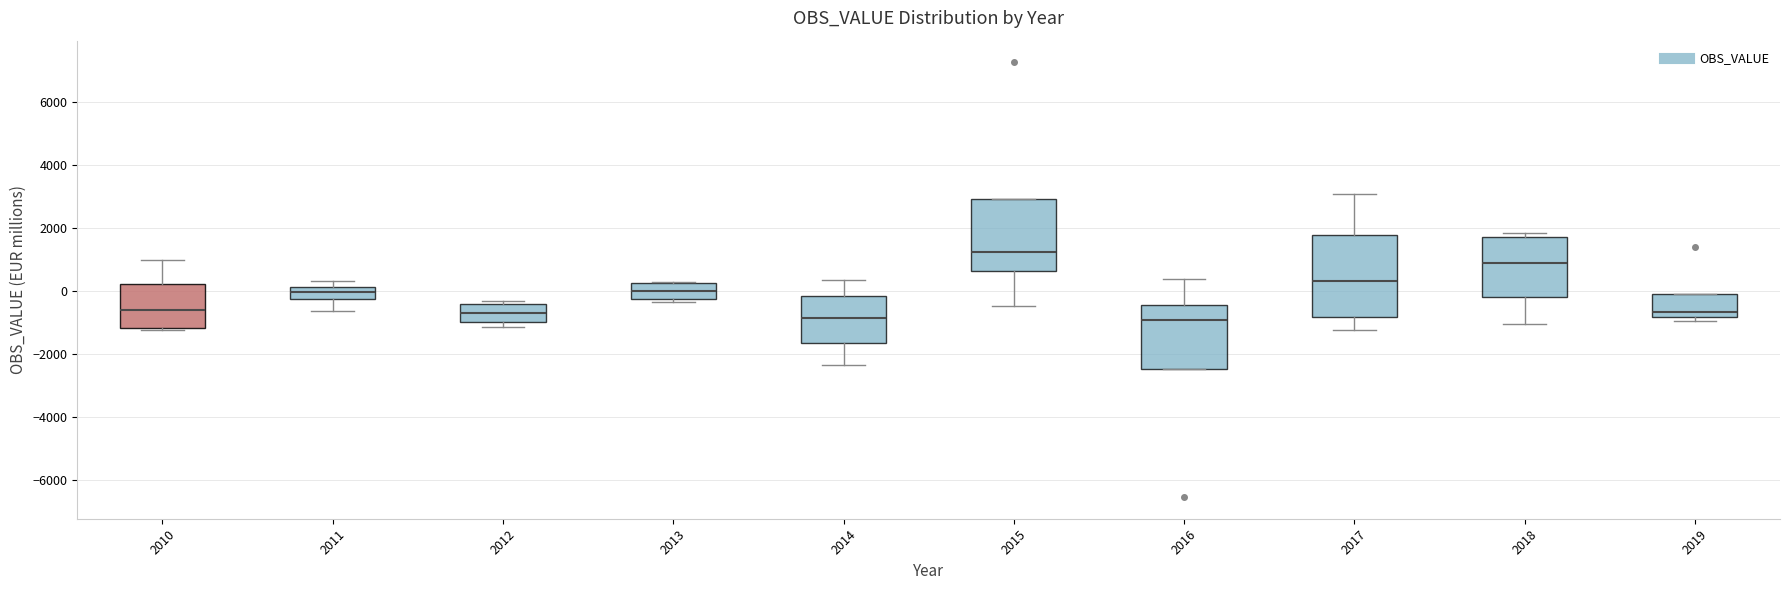

Reading left to right, transcribe this box plot: for each box, give where its median line is, the range the box spans, and where its two whiskers end, as read against the y-axis. The values are not printed on the chart, so give them approximately, as read against the axis.

2010: median -600, box -1200 to 200, whiskers -1200 (just below the box's lower edge) to 1000
2011: median 0, box -200 to 200, whiskers -600 to 400
2012: median -600, box -1000 to -400, whiskers -1200 to -400 (just above the box's upper edge)
2013: median 0, box -200 to 200, whiskers -400 to 400
2014: median -800, box -1600 to -200, whiskers -2400 to 400
2015: median 1200, box 600 to 3000, whiskers -400 to 3000
2016: median -1000, box -2400 to -400, whiskers -2400 to 400
2017: median 400, box -800 to 1800, whiskers -1200 to 3000
2018: median 1000, box -200 to 1800, whiskers -1000 to 1800 (just above the box's upper edge)
2019: median -600, box -800 to 0, whiskers -1000 to 0